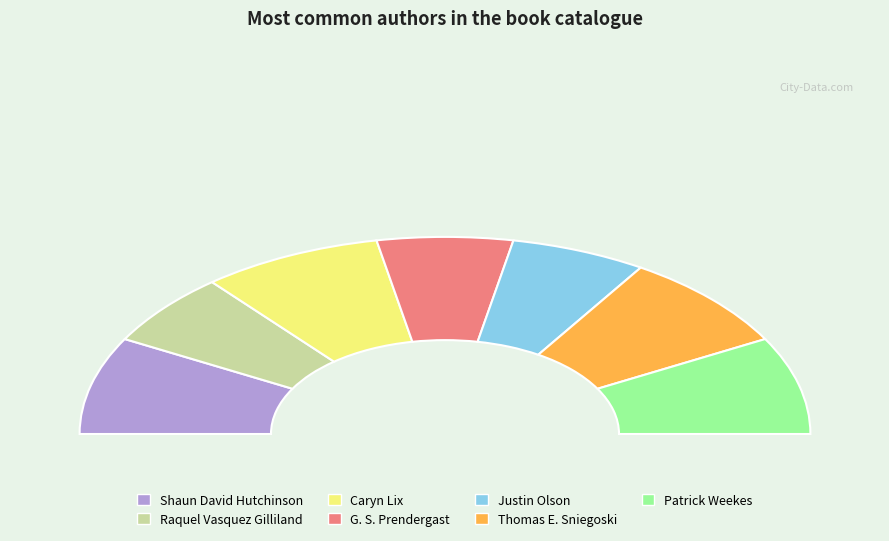

Does Patrick Weekes account for over 50% of the chart?

No